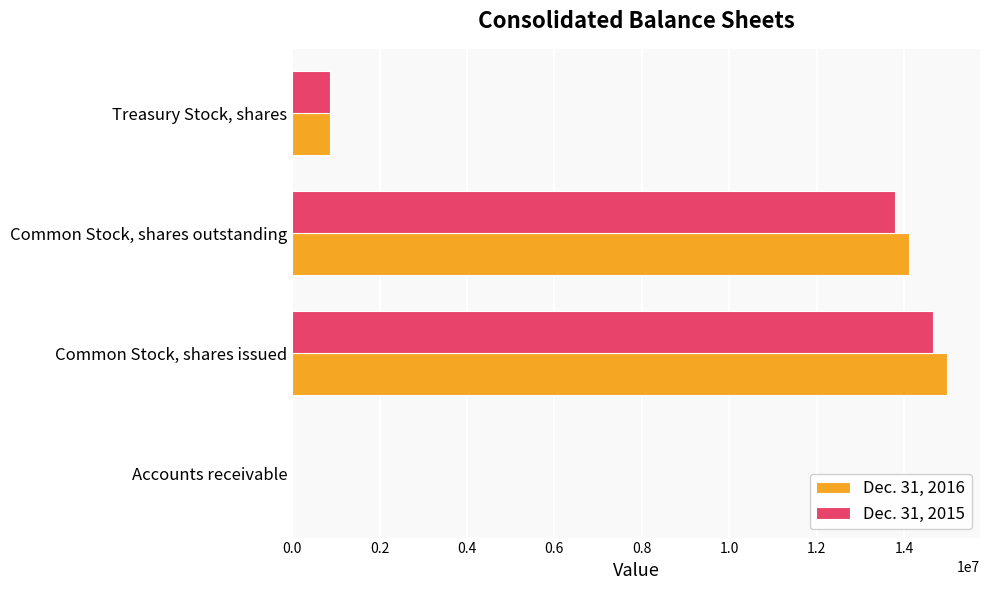

How many distinct data groups are displayed?

2